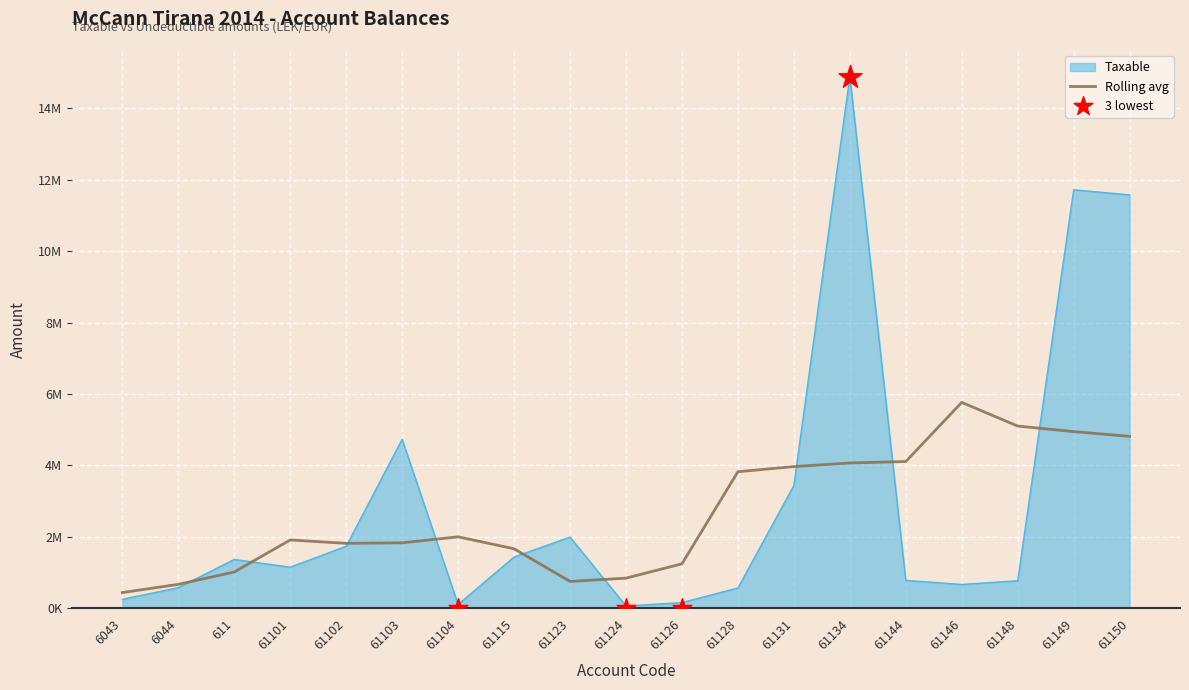

What is the ratio of the value at 6043 to the value at 61123?

0.1